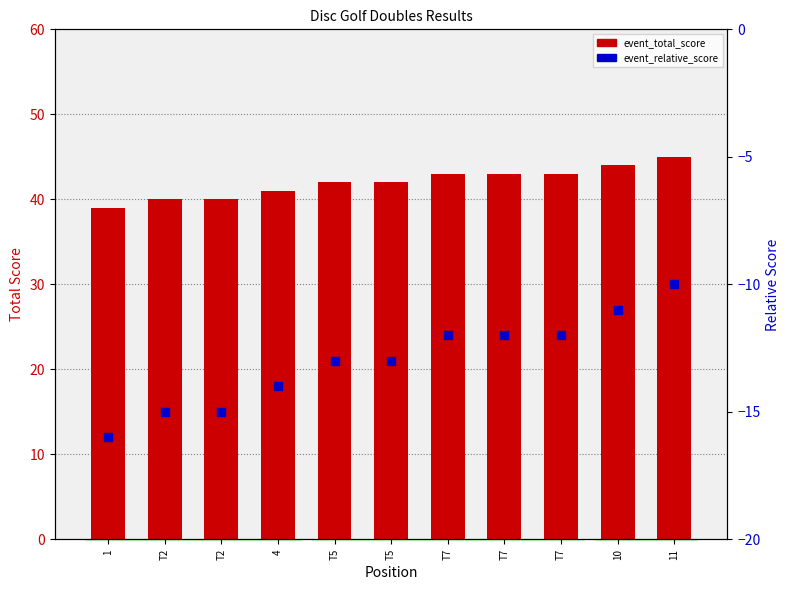

At which category is the sum across all series the highest?

11